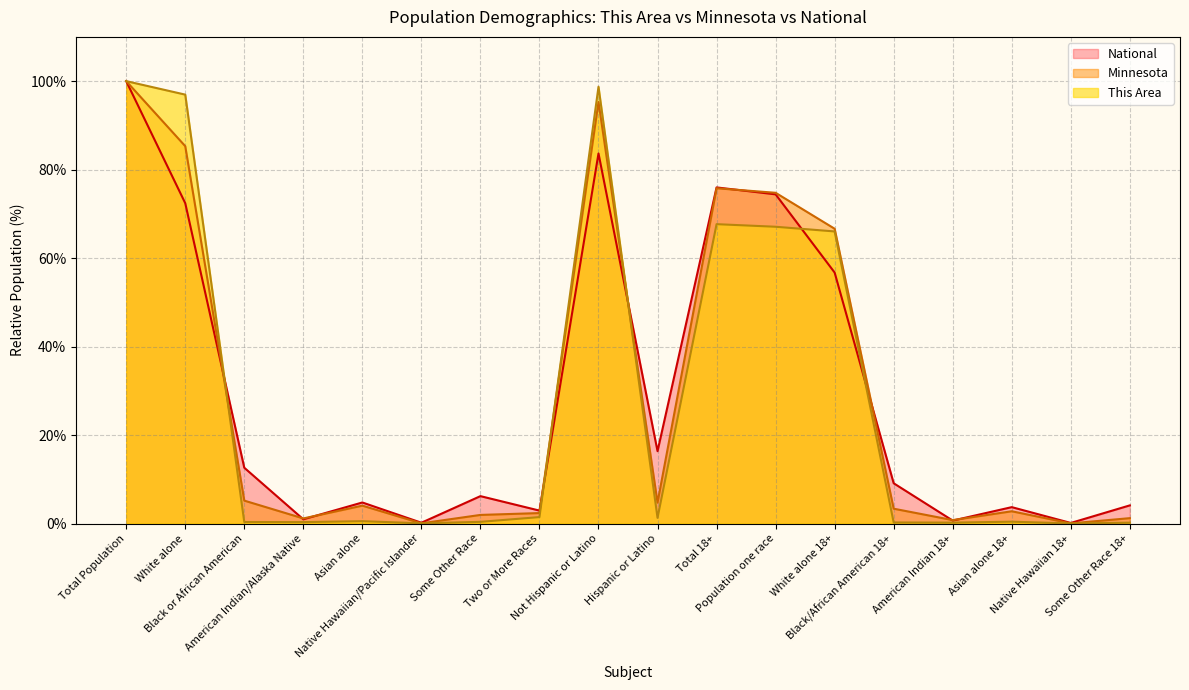

What is the greatest value displayed?

100.0